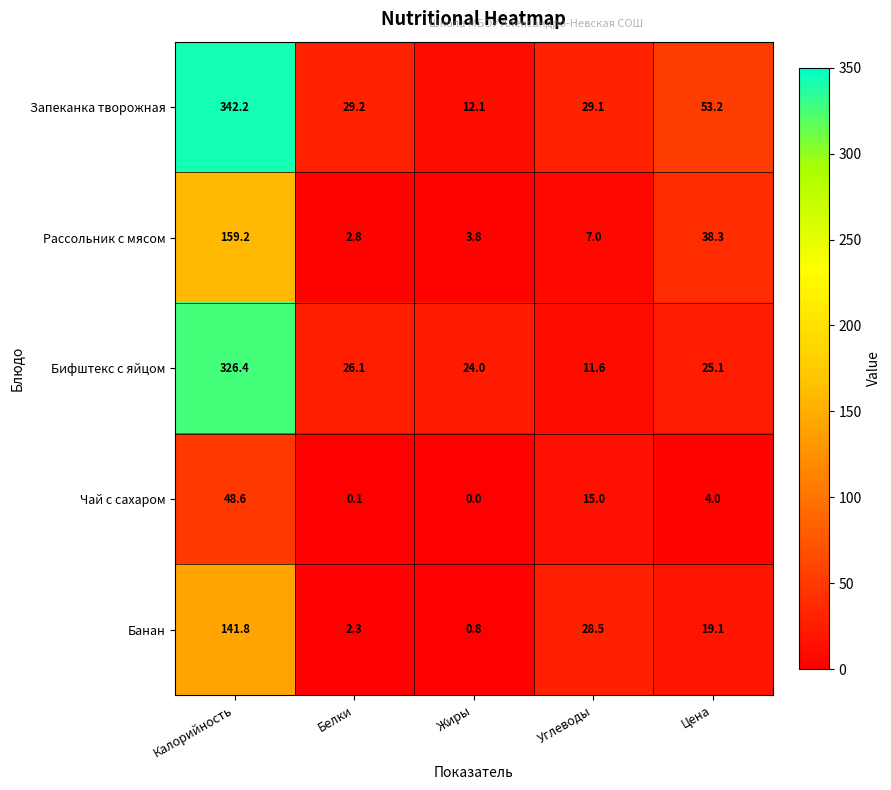

What is the difference between the second highest and second lowest values in the Банан series?

26.2